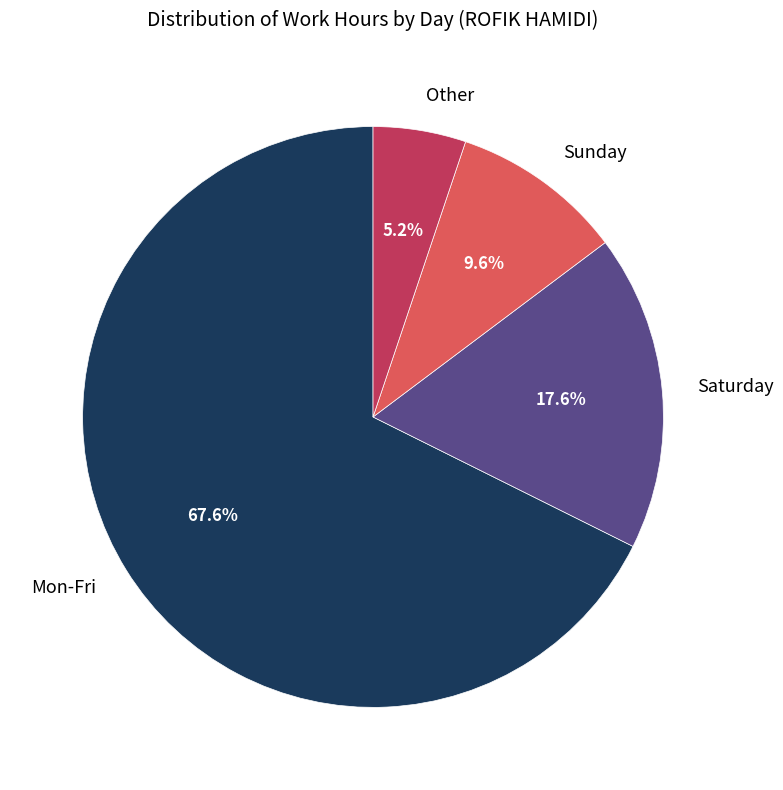

Which category has the smallest portion of the pie?

Other